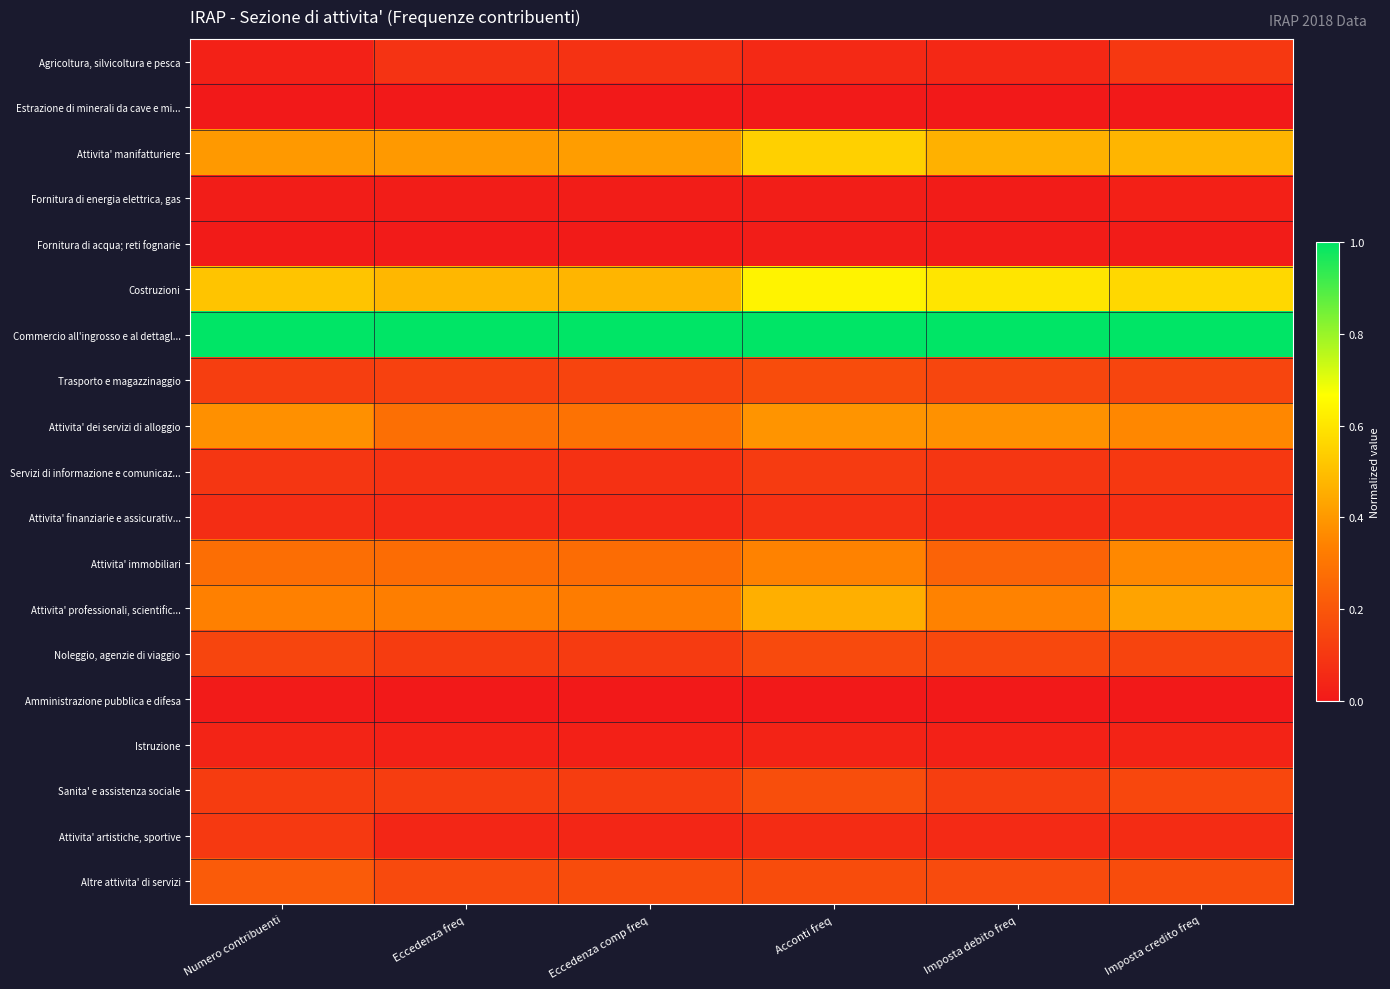

Reading right to left, what are all the values shown in this chart?

Agricoltura, silvicoltura e pesca: Imposta credito freq=0.1	Imposta debito freq=0.1	Acconti freq=0.1	Eccedenza comp freq=0.1	Eccedenza freq=0.1	Numero contribuenti=0.0
Estrazione di minerali da cave e mi...: Imposta credito freq=0.0	Imposta debito freq=0.0	Acconti freq=0.0	Eccedenza comp freq=0.0	Eccedenza freq=0.0	Numero contribuenti=0.0
Attivita' manifatturiere: Imposta credito freq=0.5	Imposta debito freq=0.5	Acconti freq=0.5	Eccedenza comp freq=0.4	Eccedenza freq=0.4	Numero contribuenti=0.4
Fornitura di energia elettrica, gas: Imposta credito freq=0.0	Imposta debito freq=0.0	Acconti freq=0.0	Eccedenza comp freq=0.0	Eccedenza freq=0.0	Numero contribuenti=0.0
Fornitura di acqua; reti fognarie: Imposta credito freq=0.0	Imposta debito freq=0.0	Acconti freq=0.0	Eccedenza comp freq=0.0	Eccedenza freq=0.0	Numero contribuenti=0.0
Costruzioni: Imposta credito freq=0.6	Imposta debito freq=0.6	Acconti freq=0.6	Eccedenza comp freq=0.5	Eccedenza freq=0.5	Numero contribuenti=0.5
Commercio all'ingrosso e al dettagl...: Imposta credito freq=1.0	Imposta debito freq=1.0	Acconti freq=1.0	Eccedenza comp freq=1.0	Eccedenza freq=1.0	Numero contribuenti=1.0
Trasporto e magazzinaggio: Imposta credito freq=0.1	Imposta debito freq=0.1	Acconti freq=0.2	Eccedenza comp freq=0.1	Eccedenza freq=0.1	Numero contribuenti=0.1
Attivita' dei servizi di alloggio: Imposta credito freq=0.4	Imposta debito freq=0.4	Acconti freq=0.4	Eccedenza comp freq=0.3	Eccedenza freq=0.3	Numero contribuenti=0.4
Servizi di informazione e comunicaz...: Imposta credito freq=0.1	Imposta debito freq=0.1	Acconti freq=0.1	Eccedenza comp freq=0.1	Eccedenza freq=0.1	Numero contribuenti=0.1
Attivita' finanziarie e assicurativ...: Imposta credito freq=0.1	Imposta debito freq=0.1	Acconti freq=0.1	Eccedenza comp freq=0.1	Eccedenza freq=0.1	Numero contribuenti=0.1
Attivita' immobiliari: Imposta credito freq=0.4	Imposta debito freq=0.2	Acconti freq=0.3	Eccedenza comp freq=0.3	Eccedenza freq=0.3	Numero contribuenti=0.3
Attivita' professionali, scientific...: Imposta credito freq=0.4	Imposta debito freq=0.3	Acconti freq=0.5	Eccedenza comp freq=0.3	Eccedenza freq=0.3	Numero contribuenti=0.3
Noleggio, agenzie di viaggio: Imposta credito freq=0.1	Imposta debito freq=0.2	Acconti freq=0.2	Eccedenza comp freq=0.1	Eccedenza freq=0.1	Numero contribuenti=0.1
Amministrazione pubblica e difesa: Imposta credito freq=0.0	Imposta debito freq=0.0	Acconti freq=0.0	Eccedenza comp freq=0.0	Eccedenza freq=0.0	Numero contribuenti=0.0
Istruzione: Imposta credito freq=0.0	Imposta debito freq=0.0	Acconti freq=0.0	Eccedenza comp freq=0.0	Eccedenza freq=0.0	Numero contribuenti=0.0
Sanita' e assistenza sociale: Imposta credito freq=0.2	Imposta debito freq=0.1	Acconti freq=0.2	Eccedenza comp freq=0.1	Eccedenza freq=0.1	Numero contribuenti=0.1
Attivita' artistiche, sportive: Imposta credito freq=0.1	Imposta debito freq=0.1	Acconti freq=0.1	Eccedenza comp freq=0.0	Eccedenza freq=0.0	Numero contribuenti=0.1
Altre attivita' di servizi: Imposta credito freq=0.2	Imposta debito freq=0.2	Acconti freq=0.2	Eccedenza comp freq=0.2	Eccedenza freq=0.2	Numero contribuenti=0.2